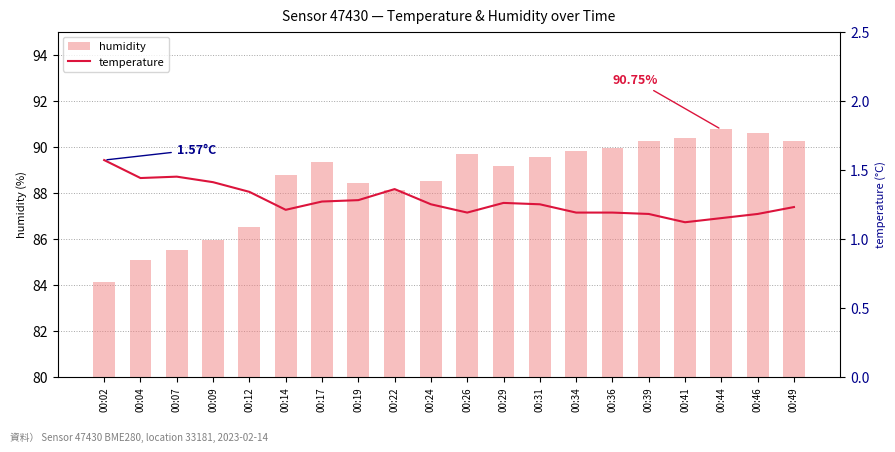

Which category has the highest value in the humidity series?

00:44